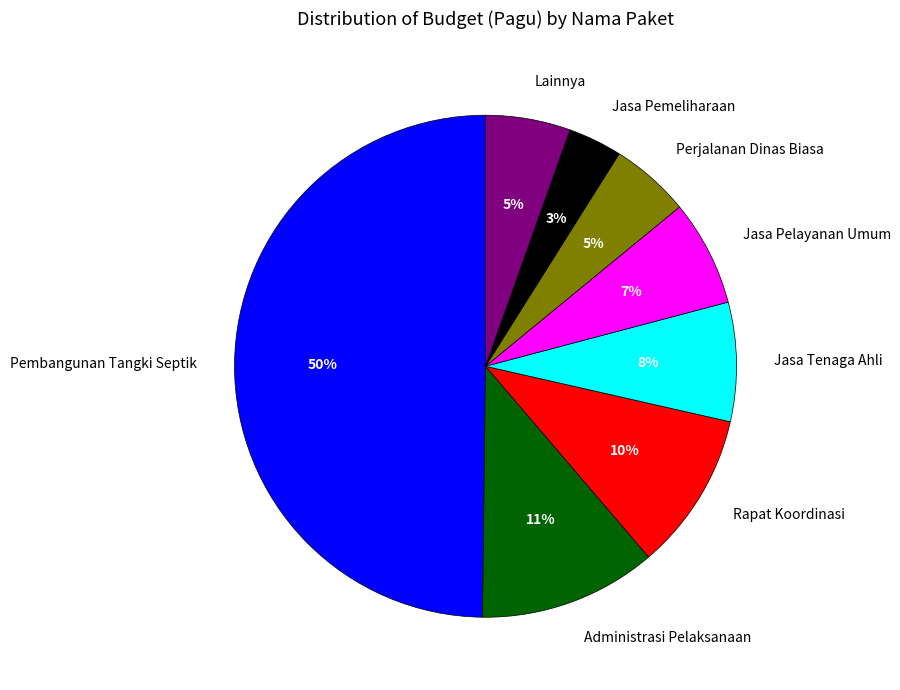

Is Perjalanan Dinas Biasa the majority of the pie?

No